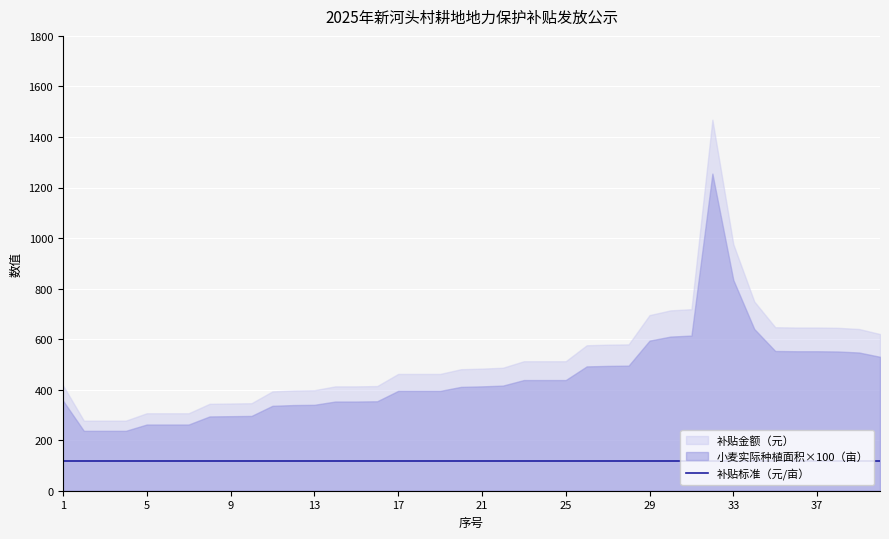

What is the difference between the 补贴金额（元） values at 6 and 15?

106.5